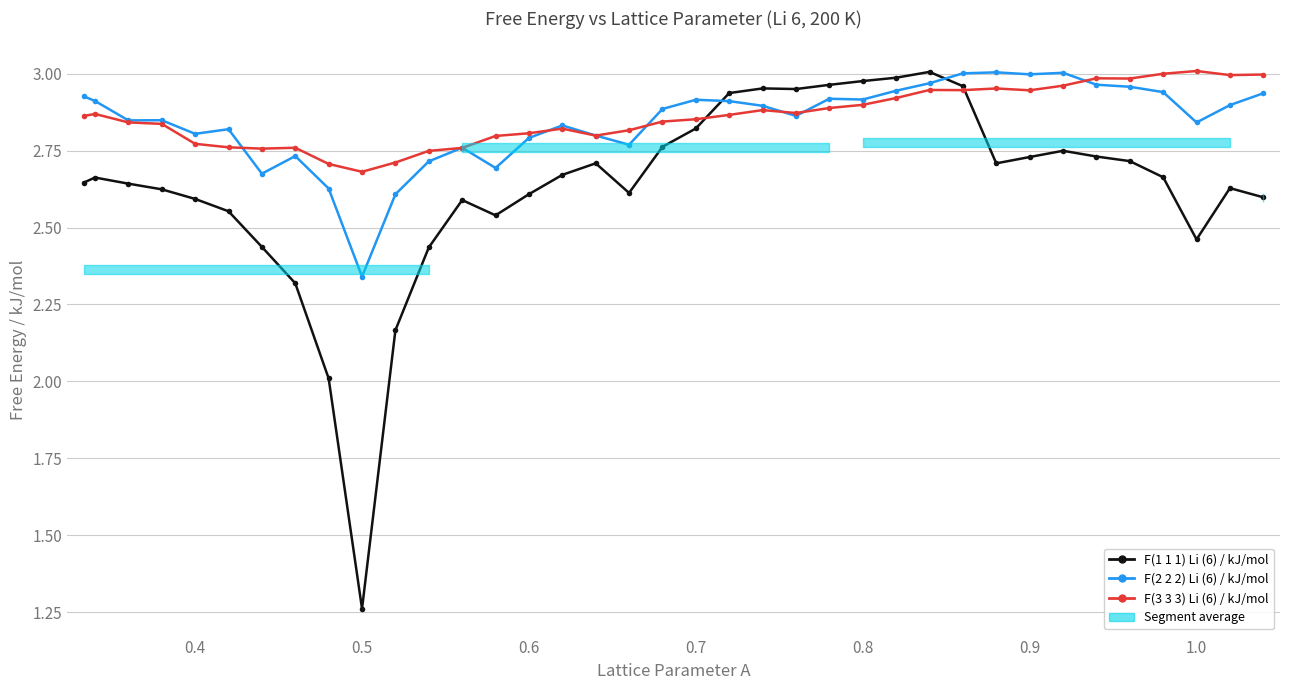

True or false: F(3 3 3) Li (6) / kJ/mol has more than 0 interior local peaks.

True